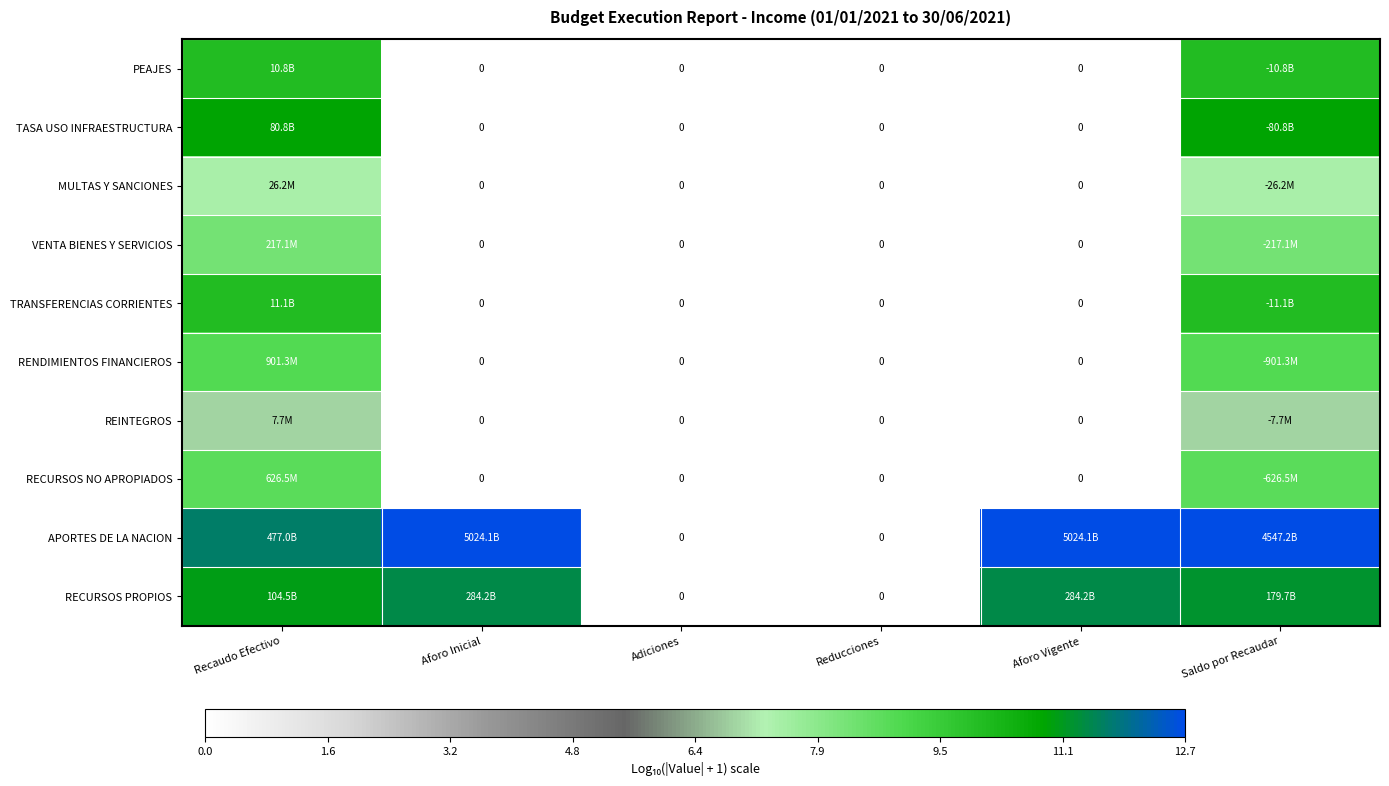

Is the value of TRANSFERENCIAS CORRIENTES at Recaudo Efectivo greater than the value of RECURSOS NO APROPIADOS at Adiciones?

Yes